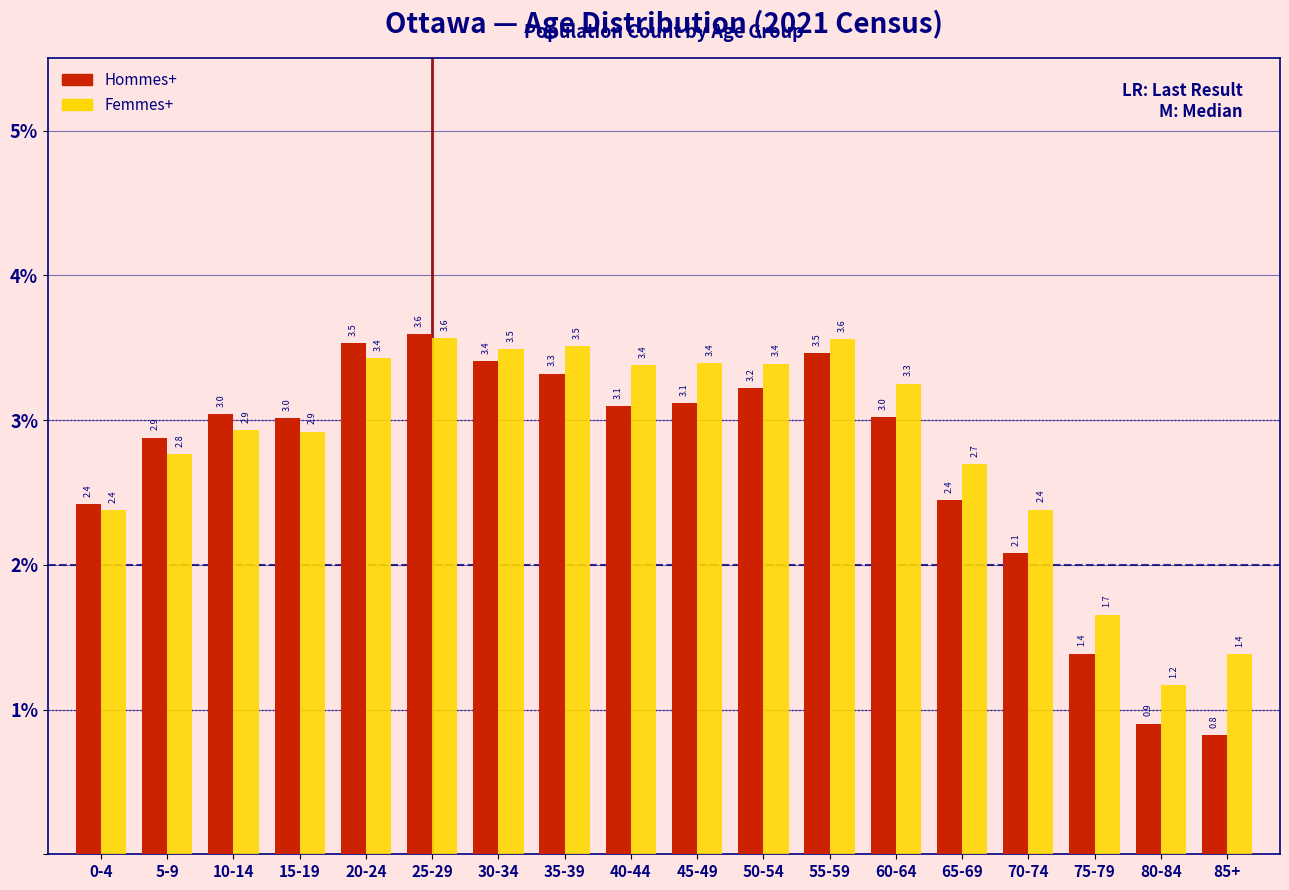

Reading right to left, what are all the values shown in this chart?

Hommes+: 85+=0.8	80-84=0.9	75-79=1.4	70-74=2.1	65-69=2.4	60-64=3.0	55-59=3.5	50-54=3.2	45-49=3.1	40-44=3.1	35-39=3.3	30-34=3.4	25-29=3.6	20-24=3.5	15-19=3.0	10-14=3.0	5-9=2.9	0-4=2.4
Femmes+: 85+=1.4	80-84=1.2	75-79=1.7	70-74=2.4	65-69=2.7	60-64=3.3	55-59=3.6	50-54=3.4	45-49=3.4	40-44=3.4	35-39=3.5	30-34=3.5	25-29=3.6	20-24=3.4	15-19=2.9	10-14=2.9	5-9=2.8	0-4=2.4